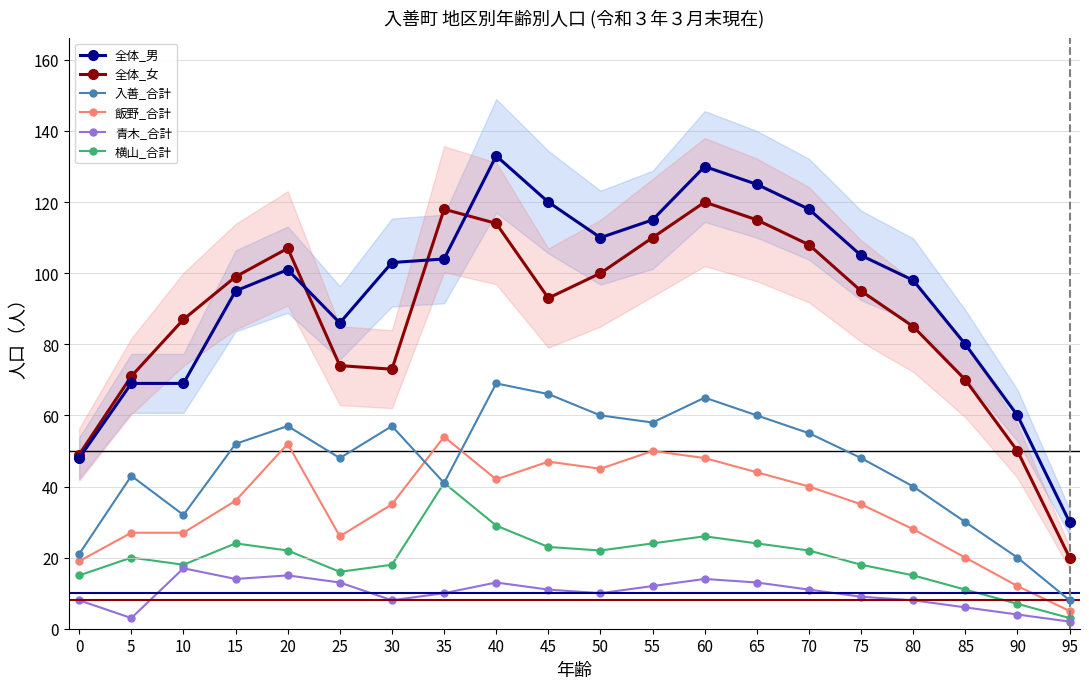

The value of 全体_女 at 75 is 95. True or false?

True